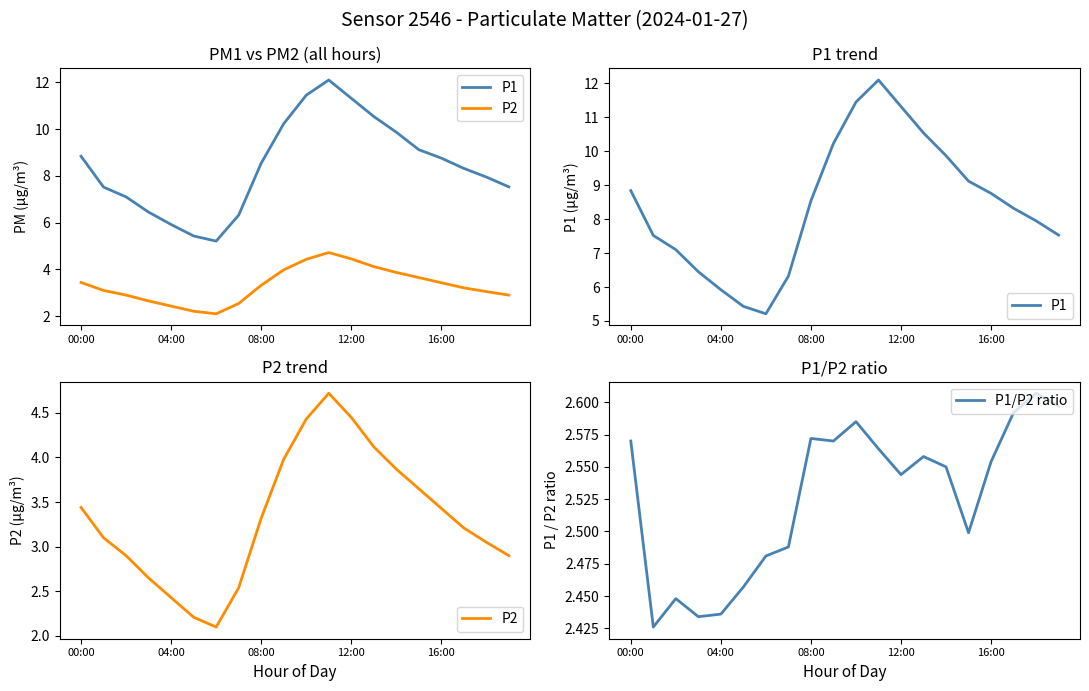

The value of P1/P2 ratio at 00:00 is 0.6. True or false?

False